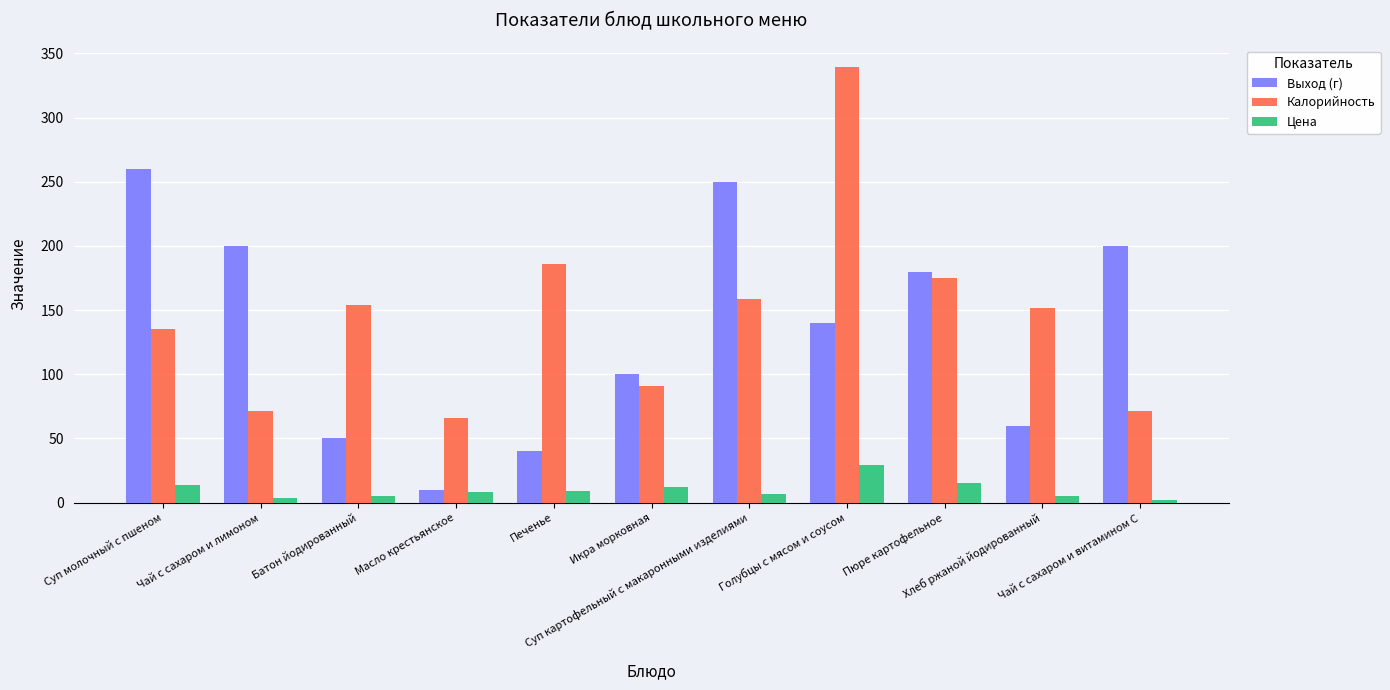

What is the maximum value for Выход (г)?

260.0